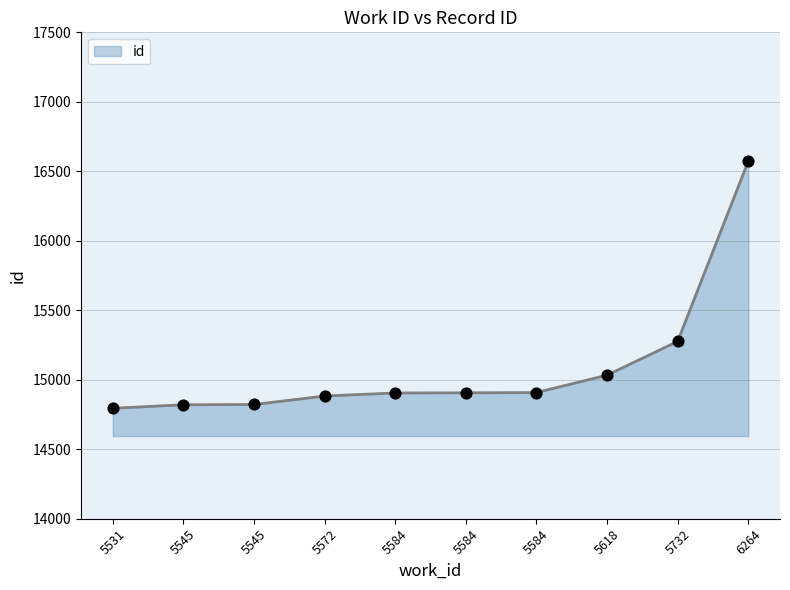

Which has a higher value, 5732 or 5584?

5732